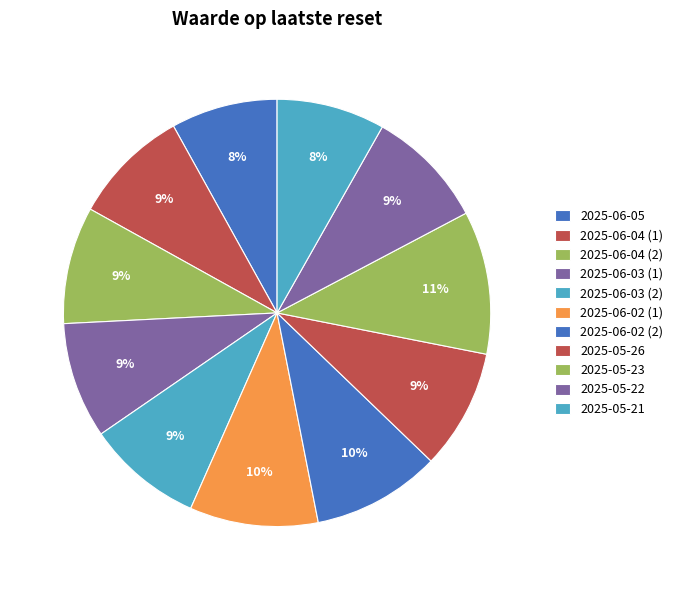

Is there any slice that represents more than half of the pie?

No